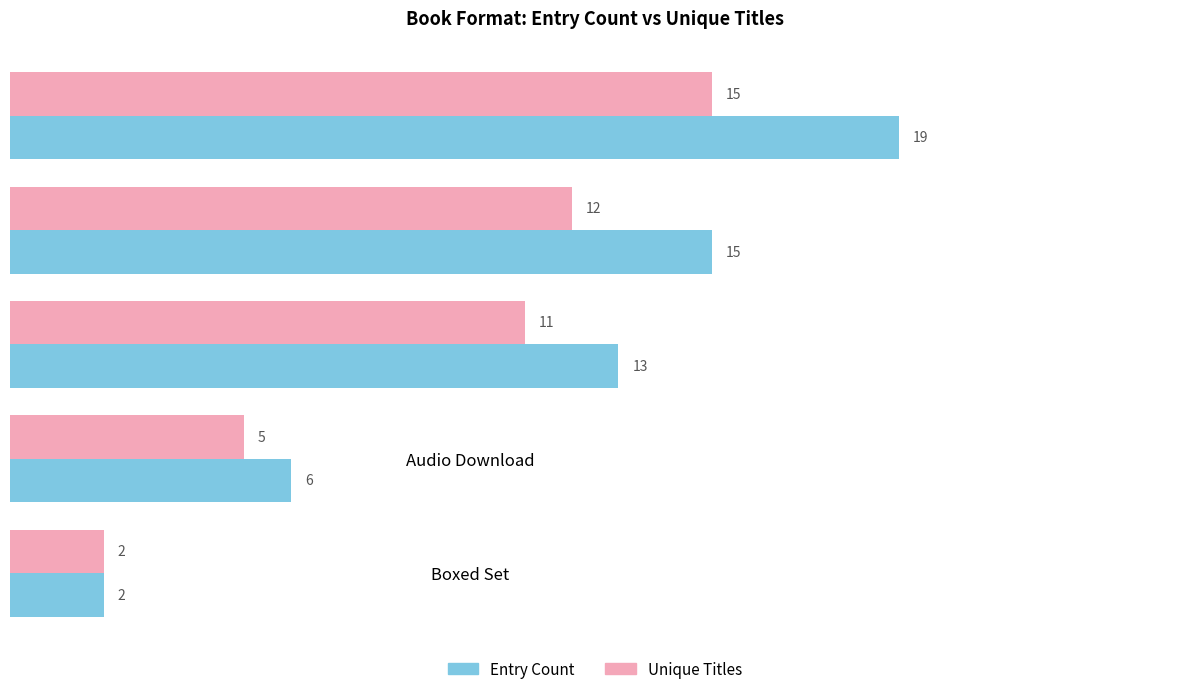

List the series in order of their overall mean, lowest first.

Unique Titles, Entry Count